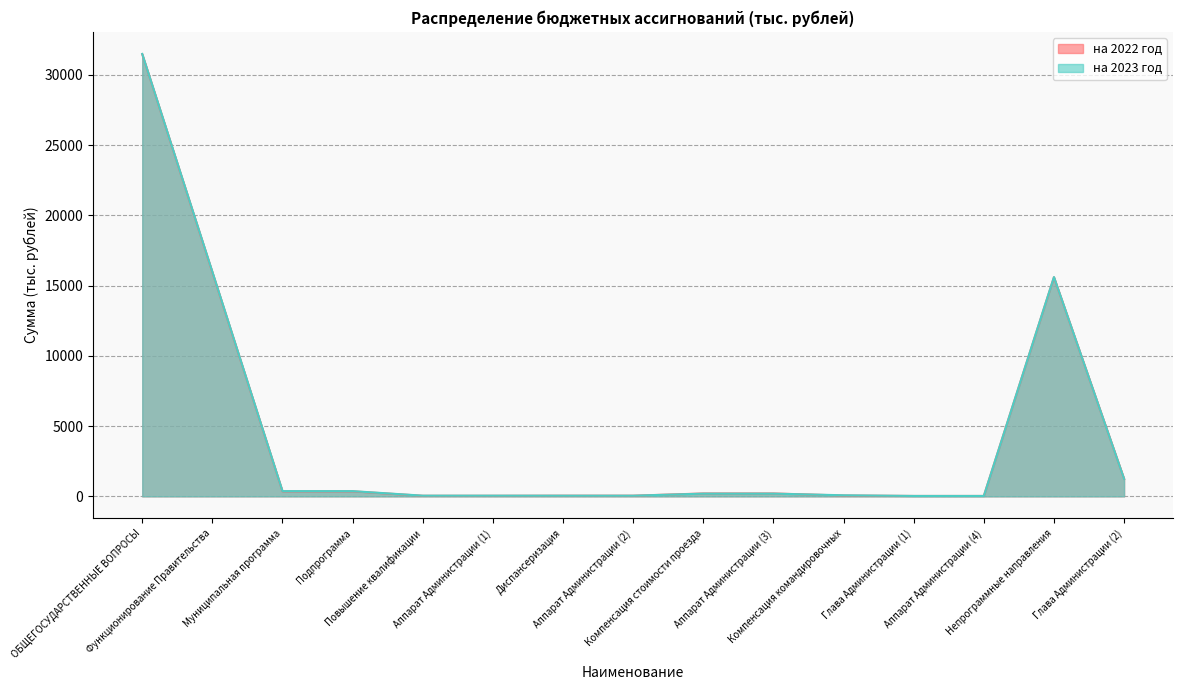

How many data points does each series have?

15